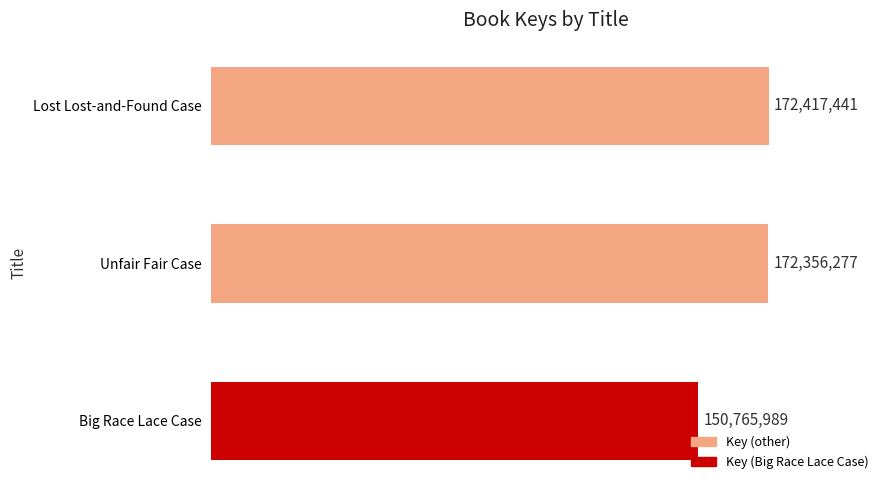

Are the bars horizontal?

Yes